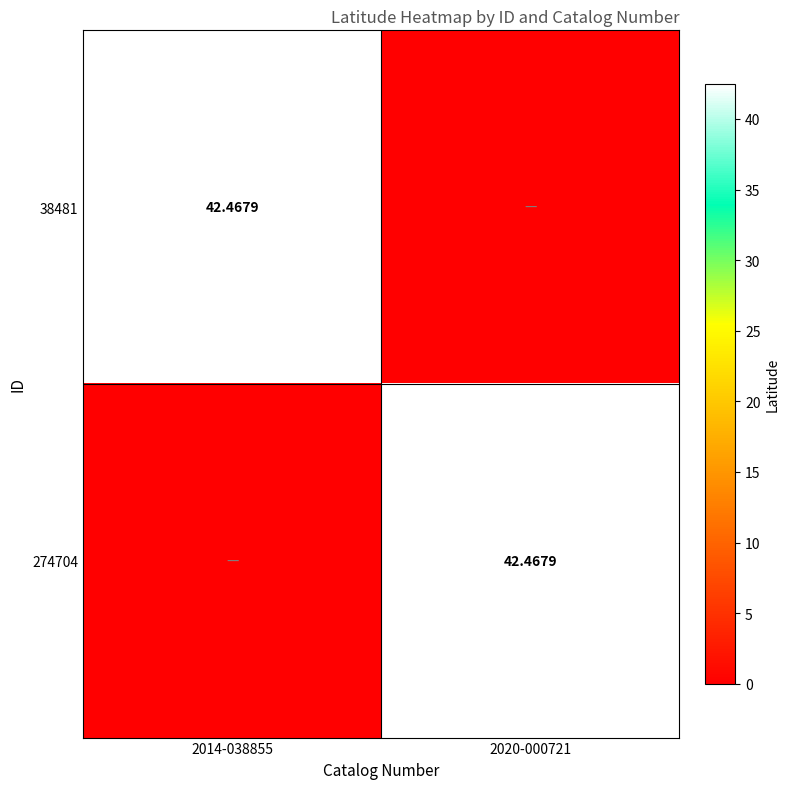

At how many categories does at least one series exceed 29?

2